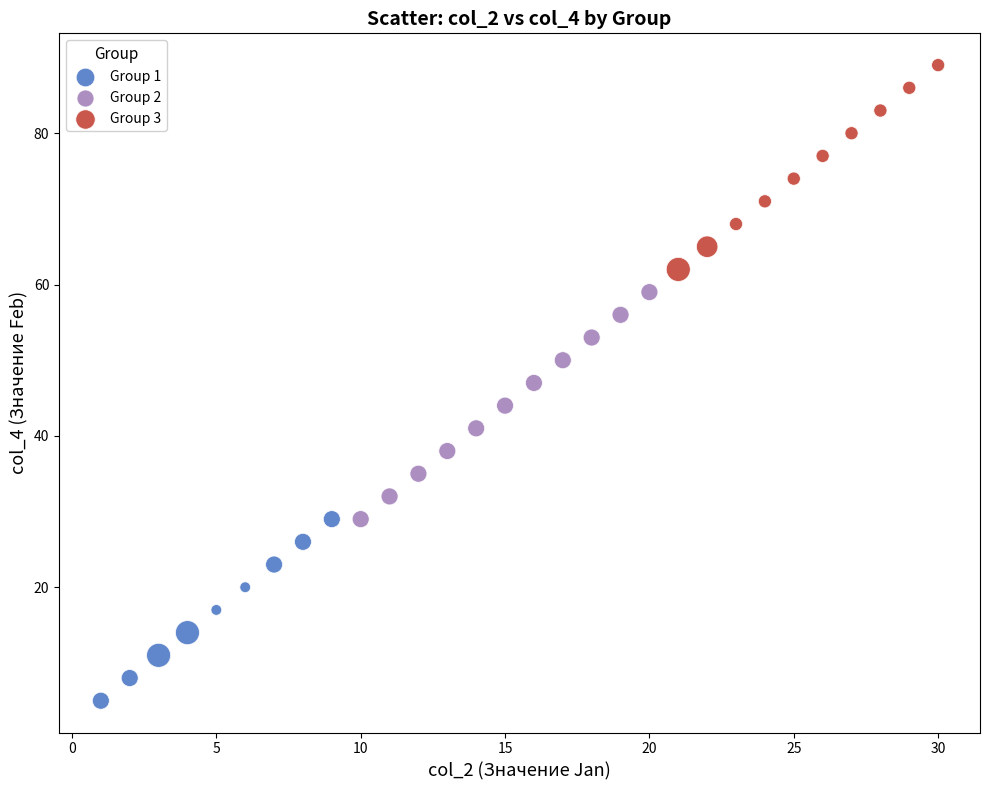

Which series contains the highest Y value?

Group 3